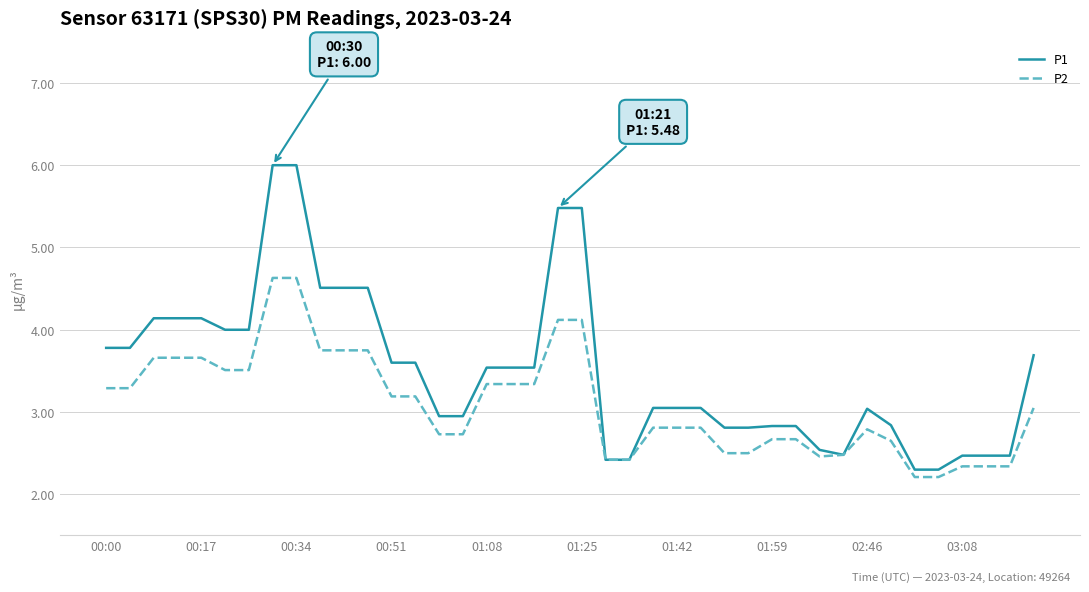

List the series in order of their peak value, lowest first.

P2, P1